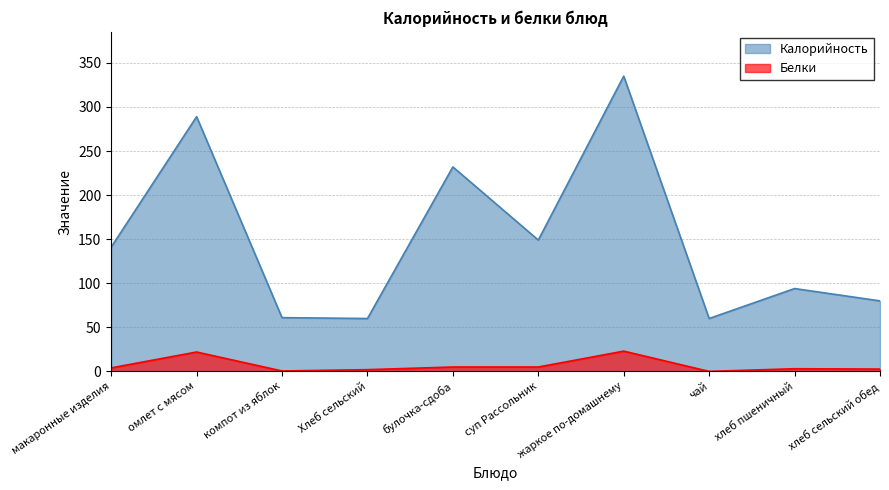

Reading left to right, transcribe all the data shown in this chart.

Калорийность: макаронные изделия=141.0	омлет с мясом=289.0	компот из яблок=61.0	Хлеб сельский=60.0	булочка-сдоба=232.0	суп Рассольник=149.0	жаркое по-домашнему=335.0	чай=60.0	хлеб пшеничный=94.0	хлеб сельский обед=80.0
Белки: макаронные изделия=4.0	омлет с мясом=22.0	компот из яблок=0.5	Хлеб сельский=2.0	булочка-сдоба=5.0	суп Рассольник=5.0	жаркое по-домашнему=23.0	чай=0.0	хлеб пшеничный=3.0	хлеб сельский обед=2.6